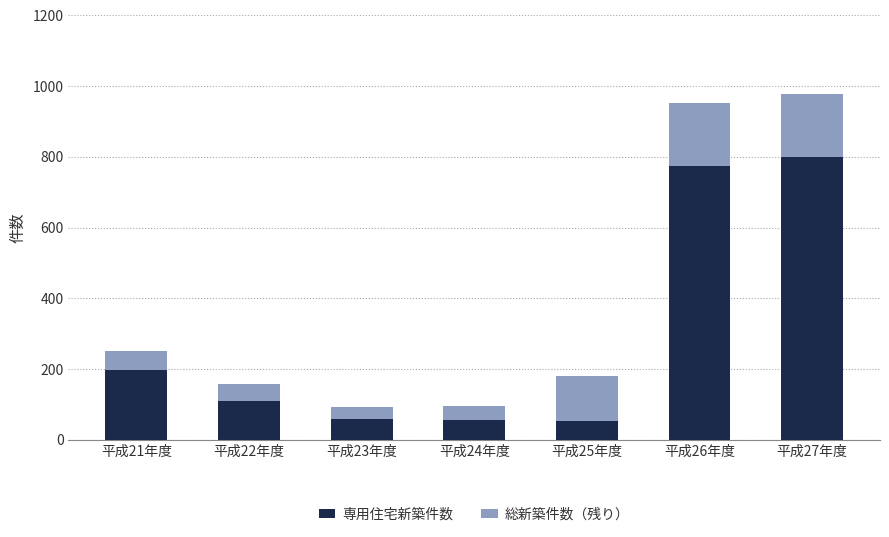

At which label is 専用住宅新築件数 closest to 426?

平成21年度